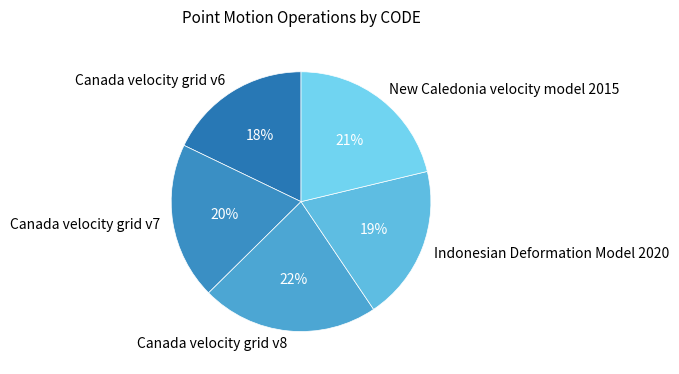

To the nearest percent, what percentage of the pie is Indonesian Deformation Model 2020?

19%